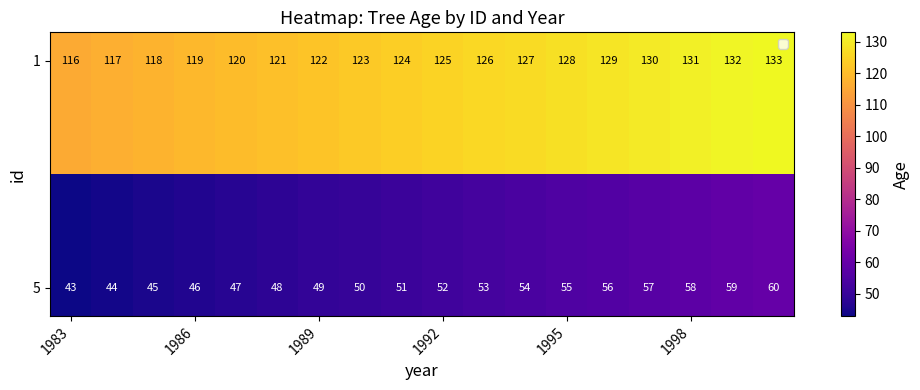

What is the maximum value shown in the chart?

133